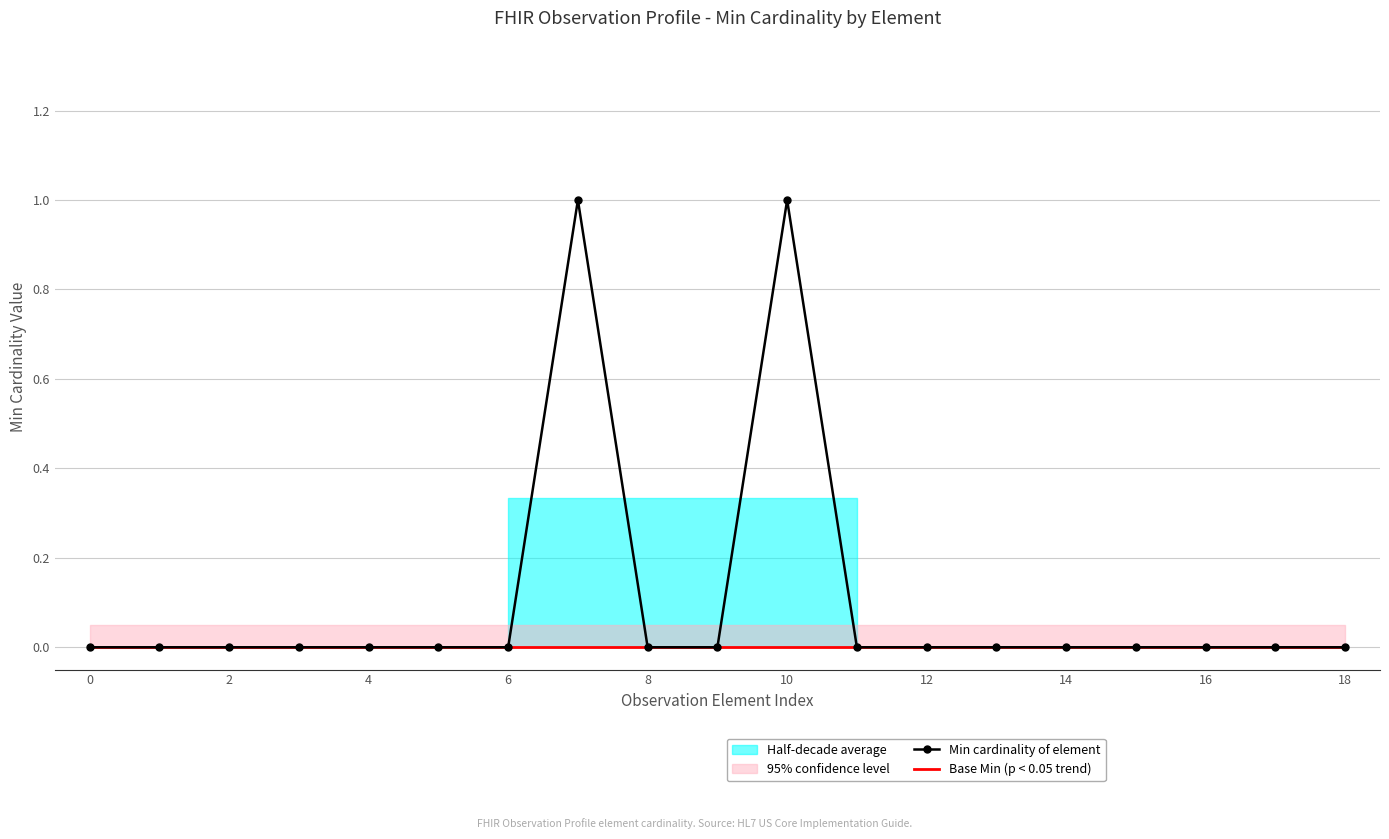

Rank the series by their average value, from lowest to highest.

Base Min (p < 0.05 trend), Min cardinality of element